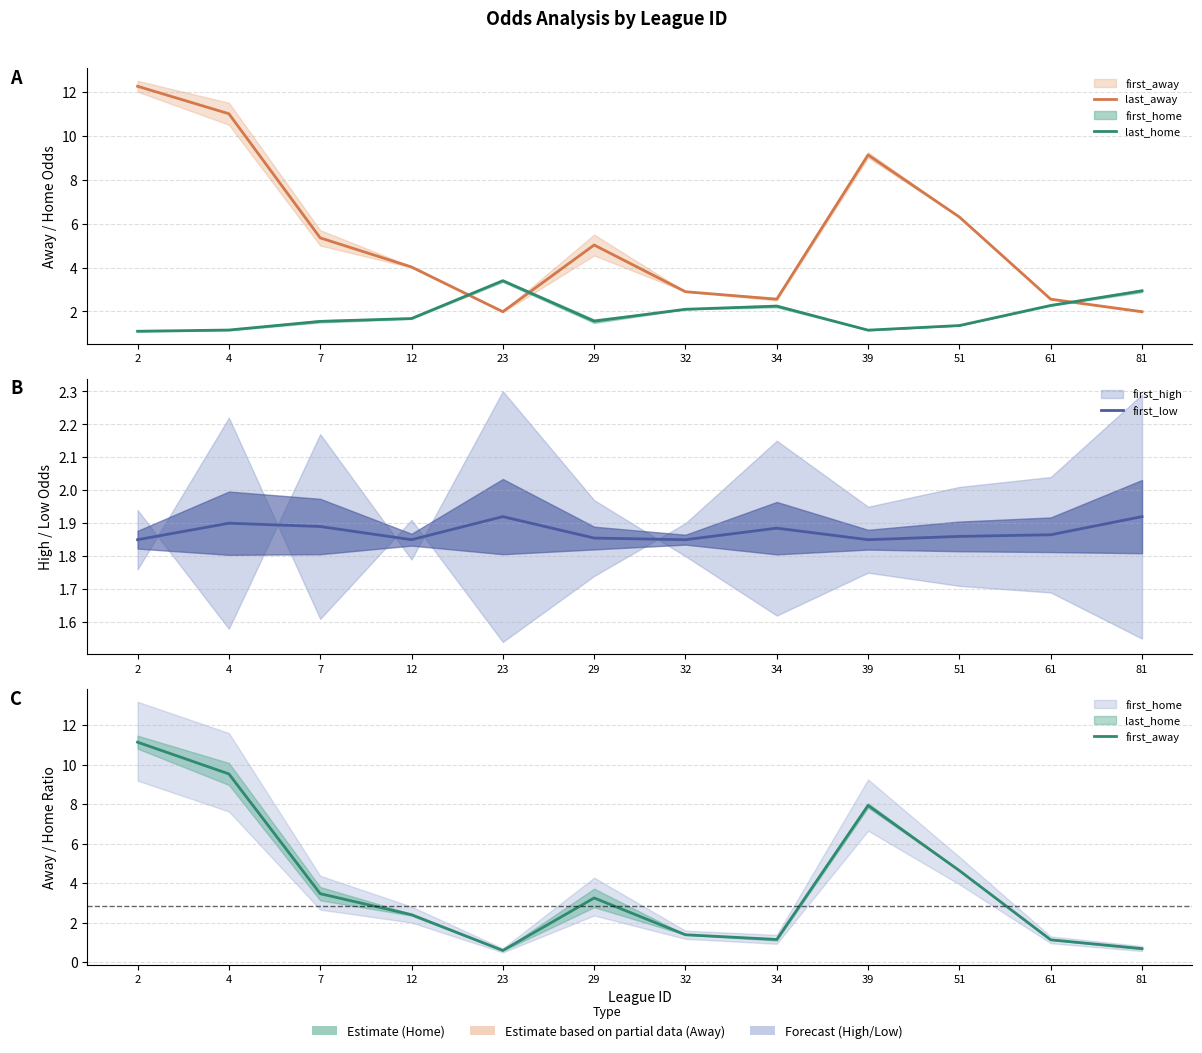

Where is last_away nearest to the value 7?

51